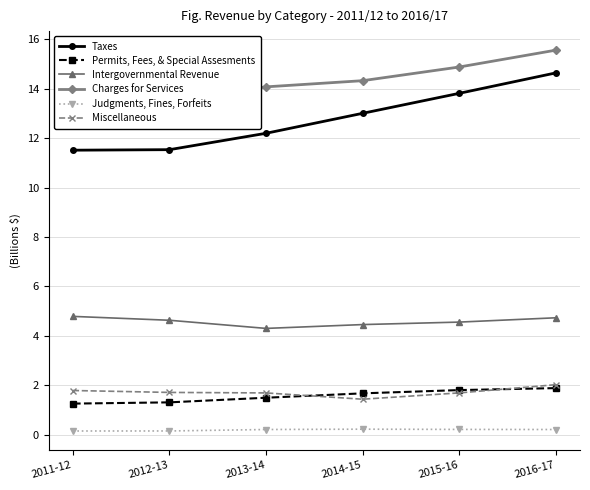

List the labels in order of Judgments, Fines, Forfeits value, largest first.

2014-15, 2015-16, 2013-14, 2016-17, 2012-13, 2011-12